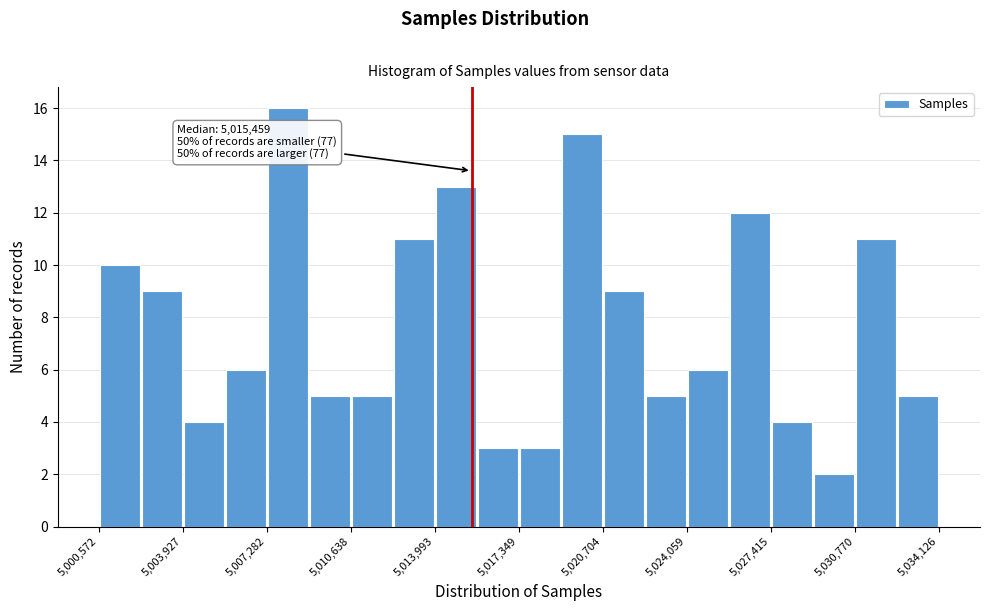

Around what value on the x-axis is the tallest bar? Give the approximate position of its centre, as read against the axis.

5008000